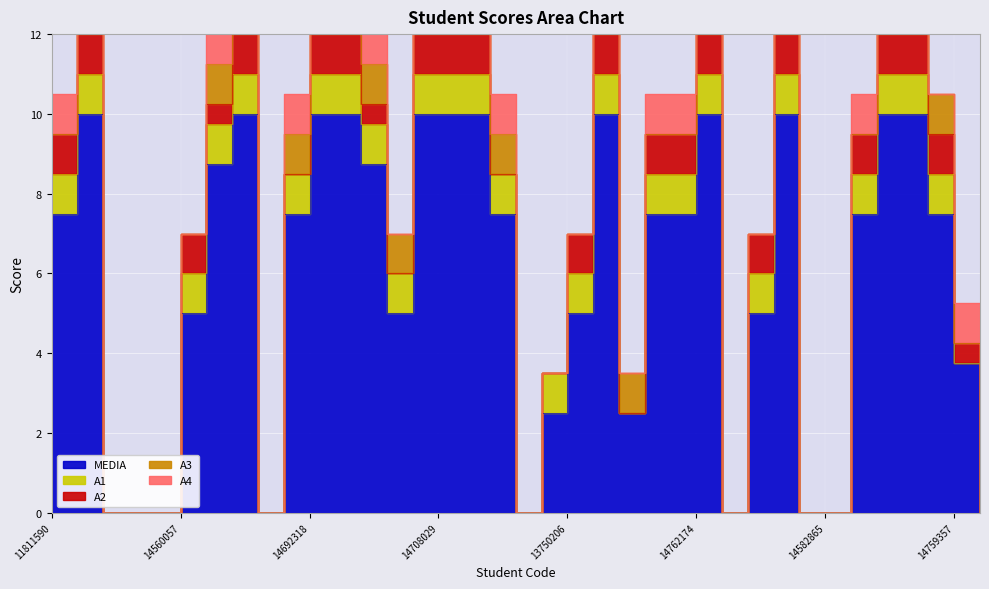

Reading right to left, list all the values displayed in this chart.

A1: 10740680=0.0	14759357=0.0	14687649=1.0	10287906=1.0	14713085=1.0	14614891=1.0	14582865=0.0	3117173=0.0	14578794=1.0	14759315=1.0	14577427=0.0	14762174=1.0	9794009=1.0	14575731=1.0	12683839=0.0	VALUE=1.0	13750206=1.0	3114962=1.0	14759322=0.0	11879561=1.0	13687453=1.0	14708029=1.0	11276364=1.0	14565132=1.0	14563658=1.0	14563533=1.0	14692318=1.0	14562390=1.0	7577181=0.0	14178381=1.0	14651782=1.0	14560057=1.0	13690008=0.0	14759340=0.0	12822890=0.0	14687830=1.0	11811590=1.0
A2: 10740680=0.0	14759357=0.5	14687649=1.0	10287906=1.0	14713085=1.0	14614891=1.0	14582865=0.0	3117173=0.0	14578794=1.0	14759315=1.0	14577427=0.0	14762174=1.0	9794009=1.0	14575731=1.0	12683839=0.0	VALUE=1.0	13750206=1.0	3114962=0.0	14759322=0.0	11879561=0.0	13687453=1.0	14708029=1.0	11276364=1.0	14565132=0.0	14563658=0.5	14563533=1.0	14692318=1.0	14562390=0.0	7577181=0.0	14178381=1.0	14651782=0.5	14560057=1.0	13690008=0.0	14759340=0.0	12822890=0.0	14687830=1.0	11811590=1.0
A3: 10740680=0.0	14759357=0.0	14687649=1.0	10287906=1.0	14713085=1.0	14614891=0.0	14582865=0.0	3117173=0.0	14578794=1.0	14759315=0.0	14577427=0.0	14762174=1.0	9794009=0.0	14575731=0.0	12683839=1.0	VALUE=1.0	13750206=0.0	3114962=0.0	14759322=0.0	11879561=1.0	13687453=1.0	14708029=1.0	11276364=1.0	14565132=1.0	14563658=1.0	14563533=1.0	14692318=1.0	14562390=1.0	7577181=0.0	14178381=1.0	14651782=1.0	14560057=0.0	13690008=0.0	14759340=0.0	12822890=0.0	14687830=1.0	11811590=0.0
A4: 10740680=0.0	14759357=1.0	14687649=0.0	10287906=1.0	14713085=1.0	14614891=1.0	14582865=0.0	3117173=0.0	14578794=1.0	14759315=0.0	14577427=0.0	14762174=1.0	9794009=1.0	14575731=1.0	12683839=0.0	VALUE=1.0	13750206=0.0	3114962=0.0	14759322=0.0	11879561=1.0	13687453=1.0	14708029=1.0	11276364=1.0	14565132=0.0	14563658=1.0	14563533=1.0	14692318=1.0	14562390=1.0	7577181=0.0	14178381=1.0	14651782=1.0	14560057=0.0	13690008=0.0	14759340=0.0	12822890=0.0	14687830=1.0	11811590=1.0
MEDIA: 10740680=0.0	14759357=3.8	14687649=7.5	10287906=10.0	14713085=10.0	14614891=7.5	14582865=0.0	3117173=0.0	14578794=10.0	14759315=5.0	14577427=0.0	14762174=10.0	9794009=7.5	14575731=7.5	12683839=2.5	VALUE=10.0	13750206=5.0	3114962=2.5	14759322=0.0	11879561=7.5	13687453=10.0	14708029=10.0	11276364=10.0	14565132=5.0	14563658=8.8	14563533=10.0	14692318=10.0	14562390=7.5	7577181=0.0	14178381=10.0	14651782=8.8	14560057=5.0	13690008=0.0	14759340=0.0	12822890=0.0	14687830=10.0	11811590=7.5